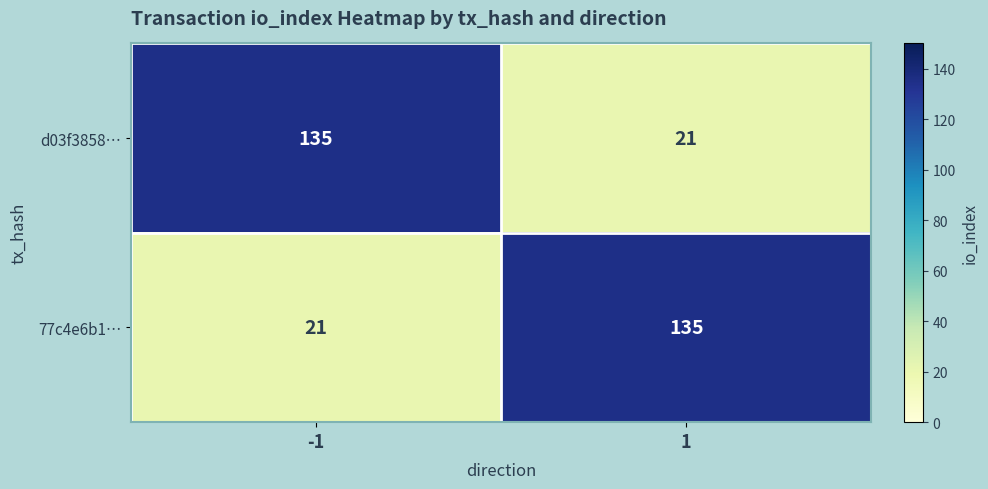

Reading left to right, what are all the values shown in this chart?

d03f3858…: -1=135	1=21
77c4e6b1…: -1=21	1=135